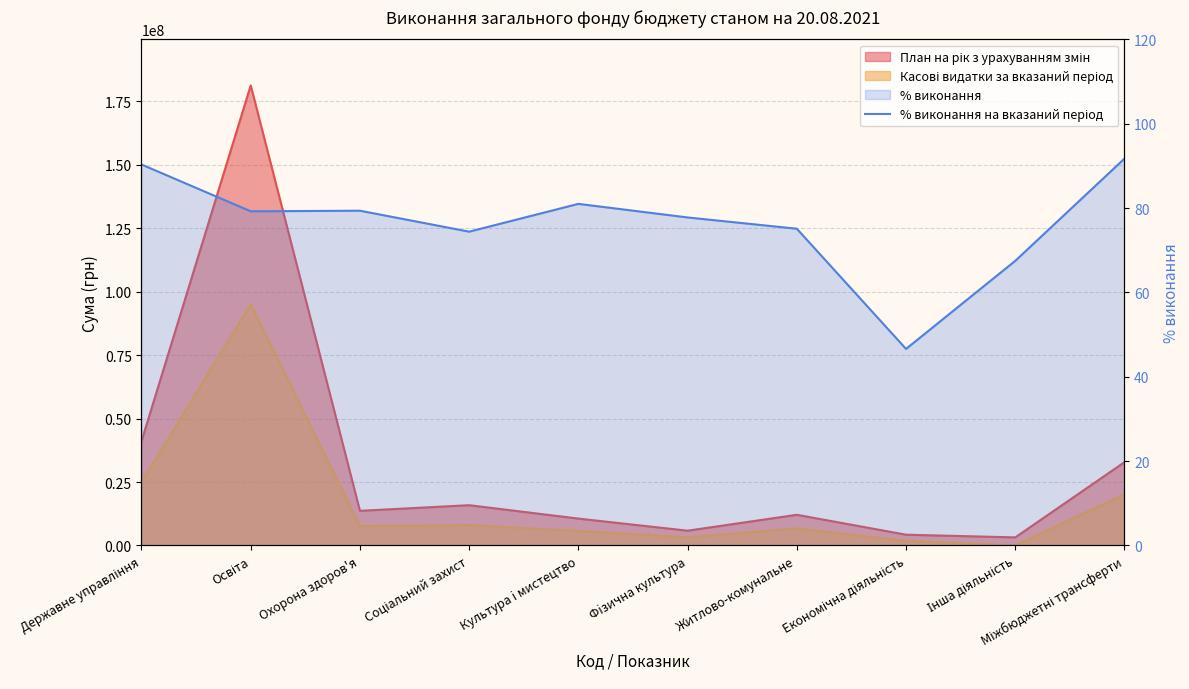

Where is the first local minimum?

Освіта